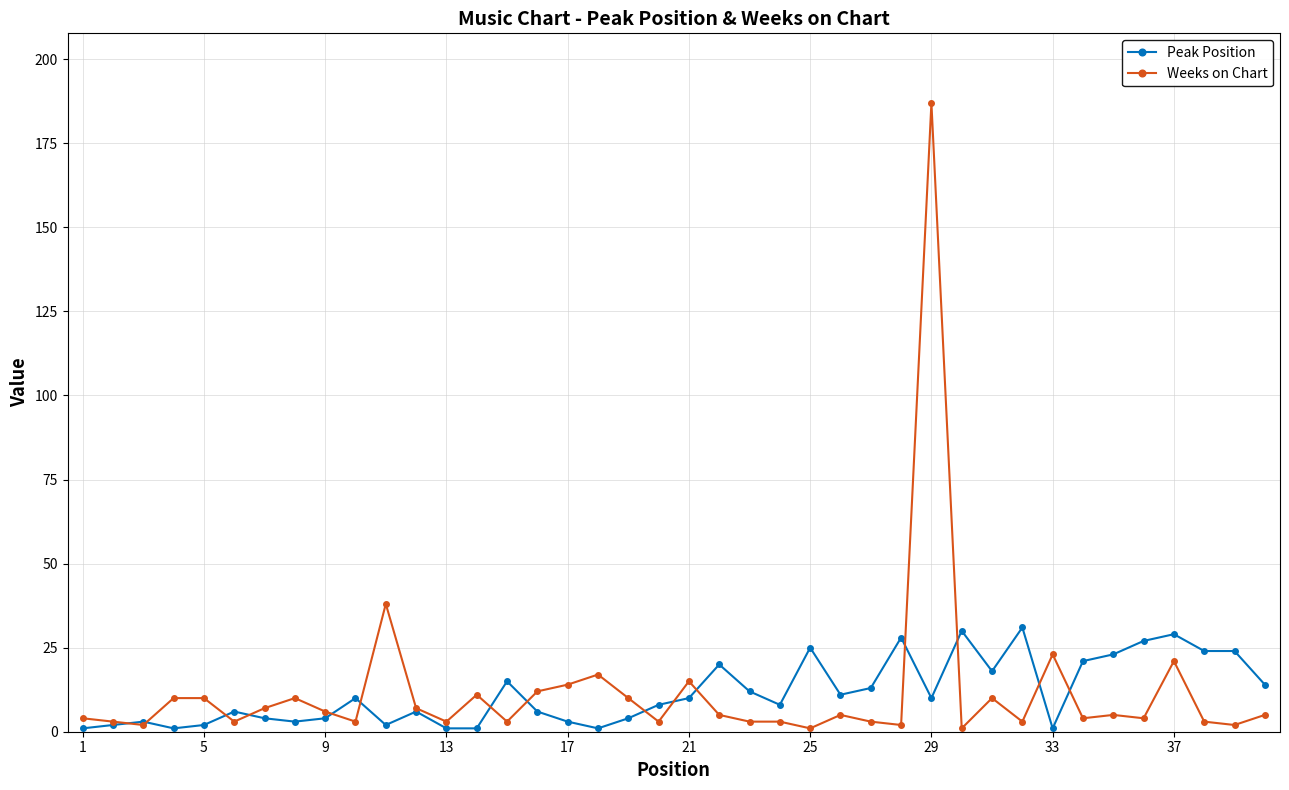

Which series has the widest spread of values?

Weeks on Chart